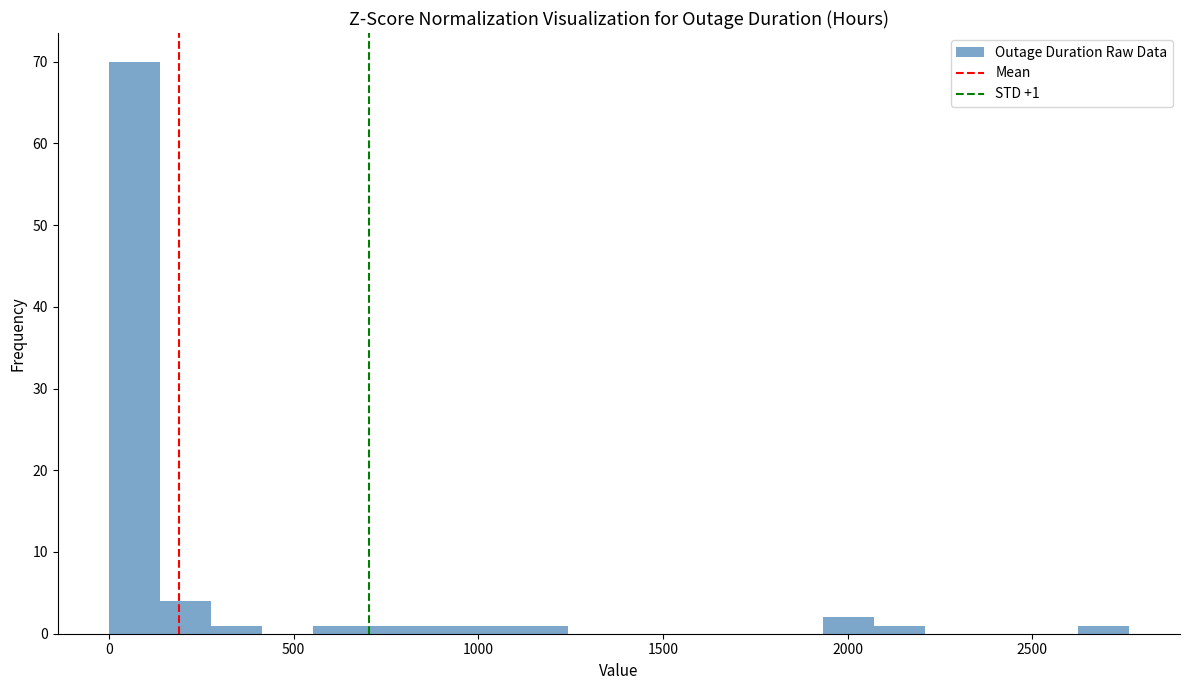

Read against the x-axis, roughly where is the centre of the tallest bar?

50